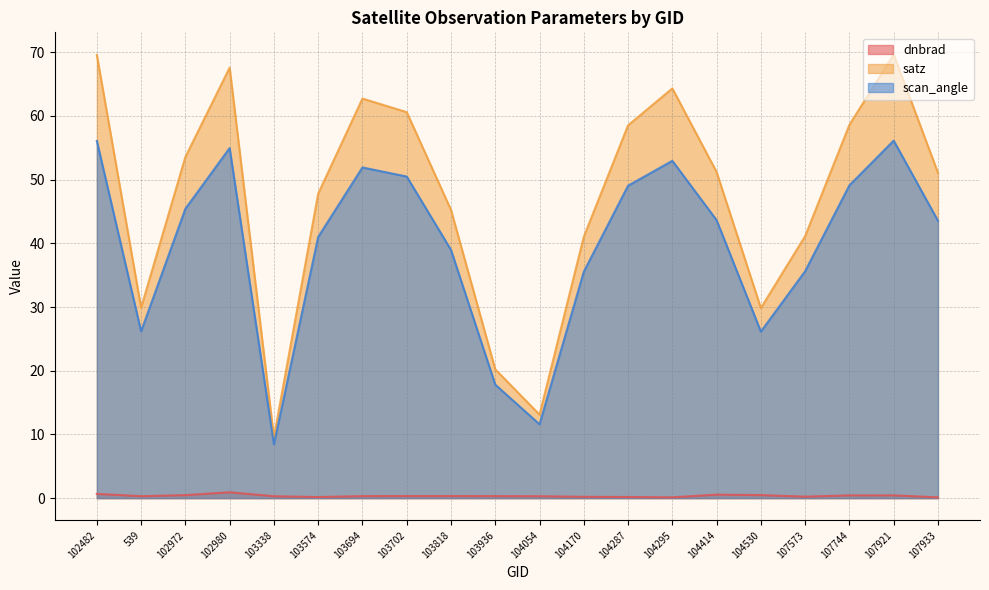

Reading right to left, extract all data points from this chart.

dnbrad: 0.1	0.4	0.4	0.2	0.5	0.5	0.1	0.2	0.2	0.3	0.3	0.3	0.3	0.3	0.2	0.3	0.9	0.5	0.3	0.7
satz: 51.1	69.6	58.6	41.1	29.8	51.2	64.3	58.5	41.0	13.1	20.2	45.2	60.6	62.7	47.8	9.6	67.6	53.6	29.9	69.6
scan_angle: 43.6	56.1	49.1	35.6	26.1	43.6	53.0	49.0	35.5	11.6	17.8	39.0	50.5	51.9	41.0	8.5	55.0	45.4	26.2	56.1